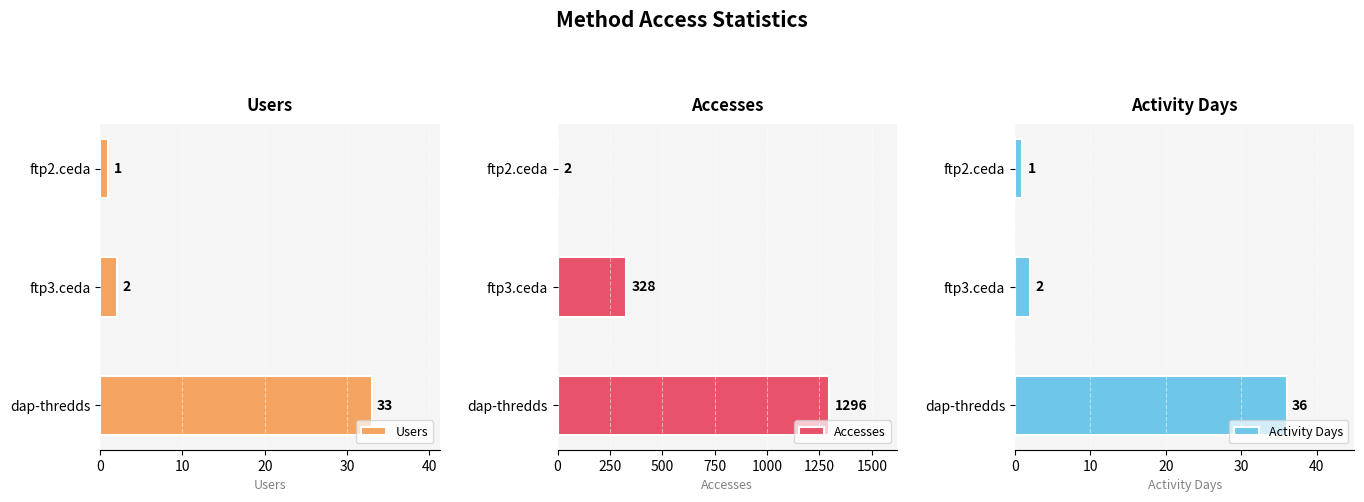

What is the minimum value for Accesses?

2